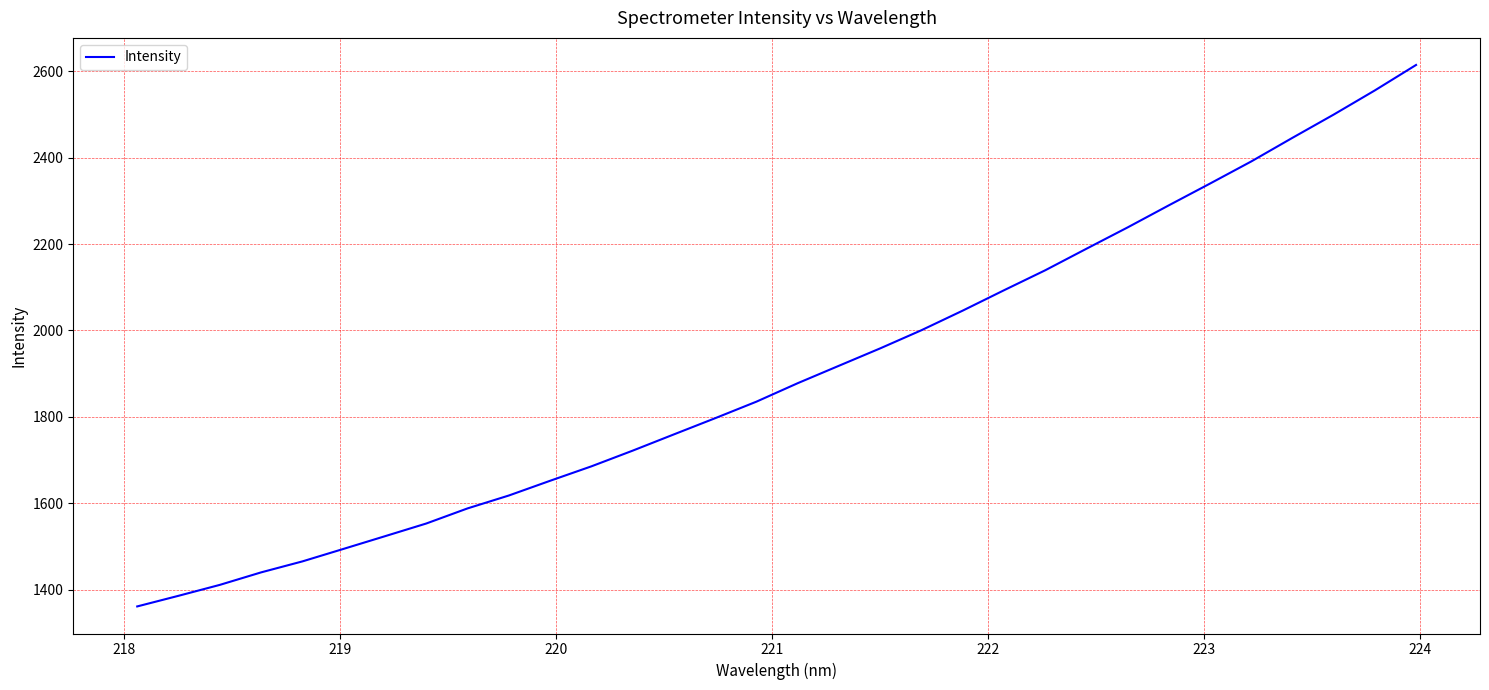

What is the difference between the maximum and minimum values?

1254.0